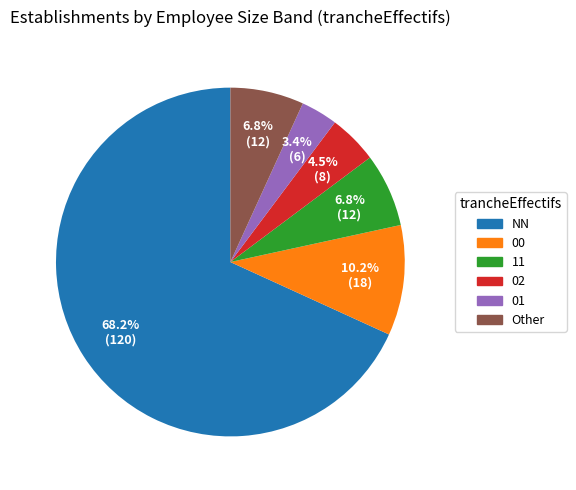

What portion of the pie excludes 11?

93.2%